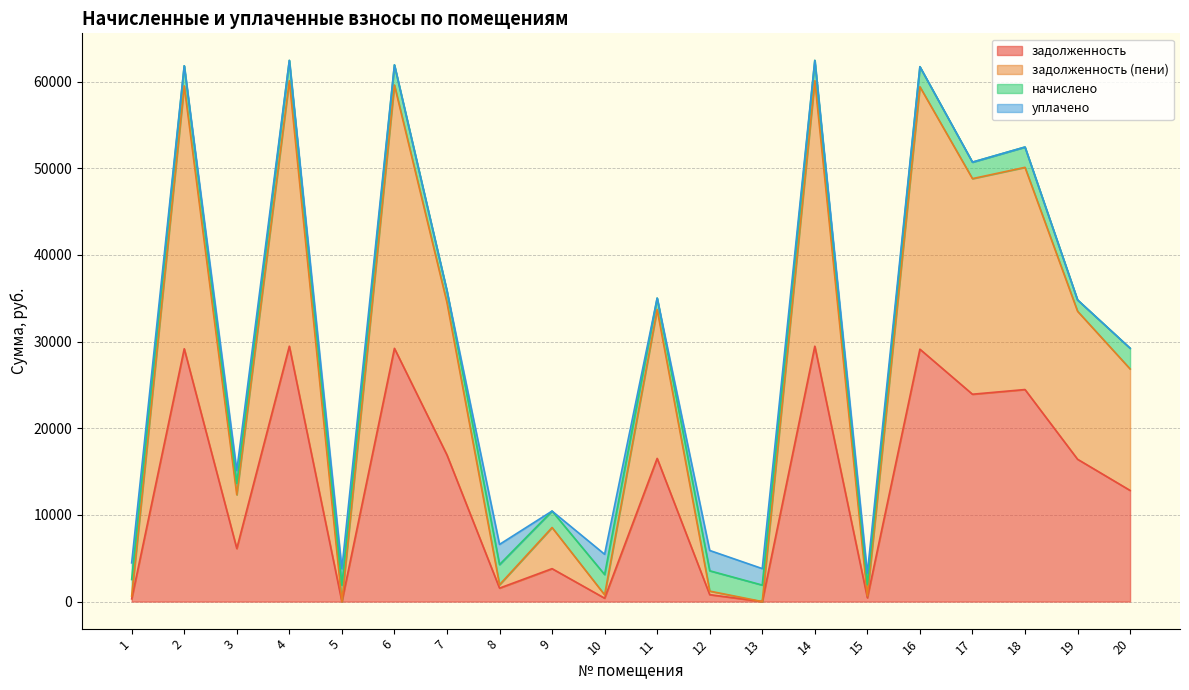

How many values in the задолженность series exceed 16427?

10